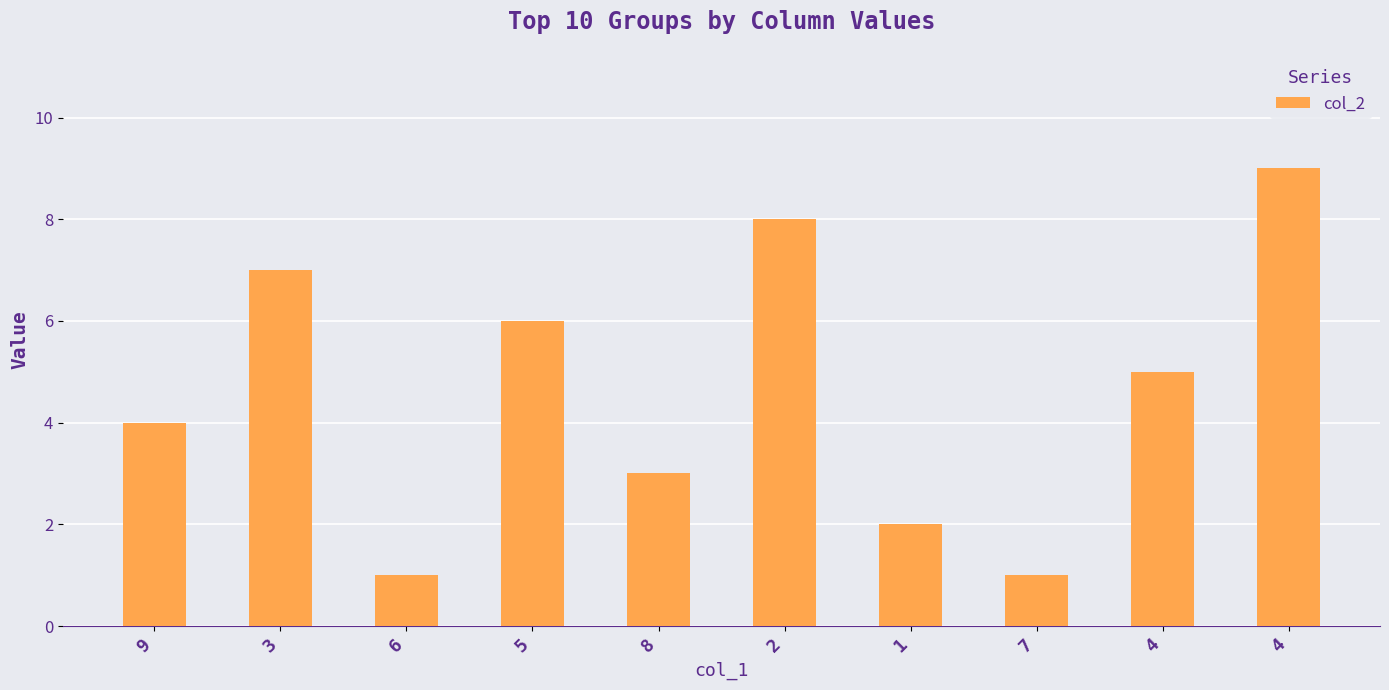

Count the number of categories in the chart.

10